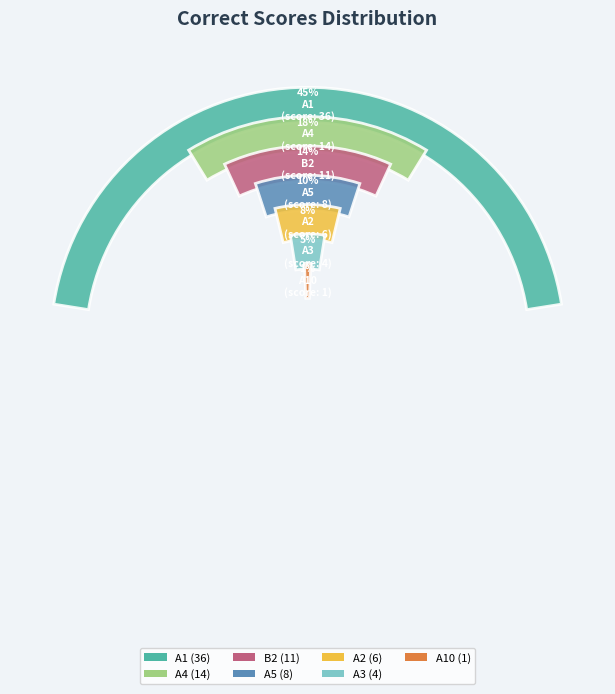

Which slice is the smallest?

A10